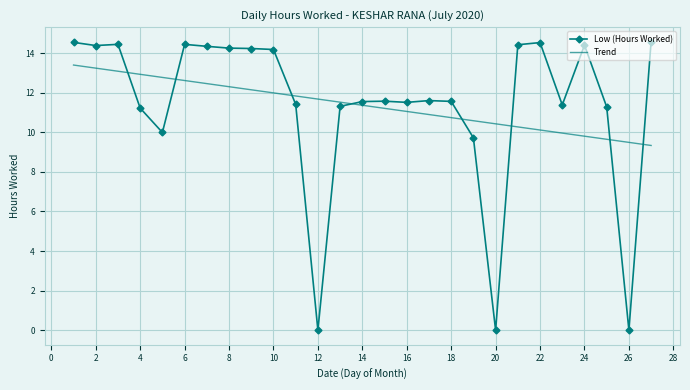

True or false: Low (Hours Worked) and Trend cross at least once.

True